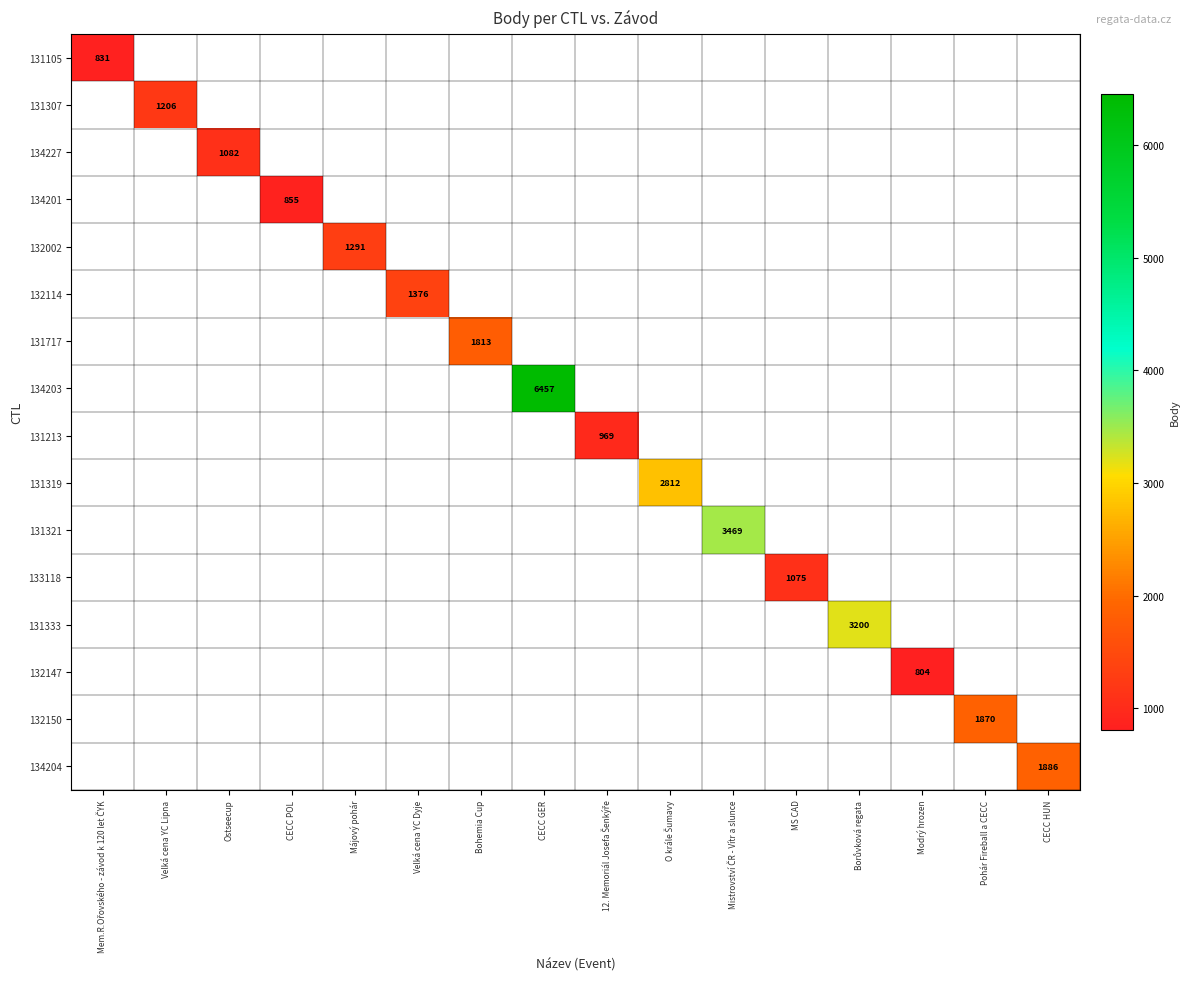

True or false: 132002 has a value of 1291 at Májový pohár.

True